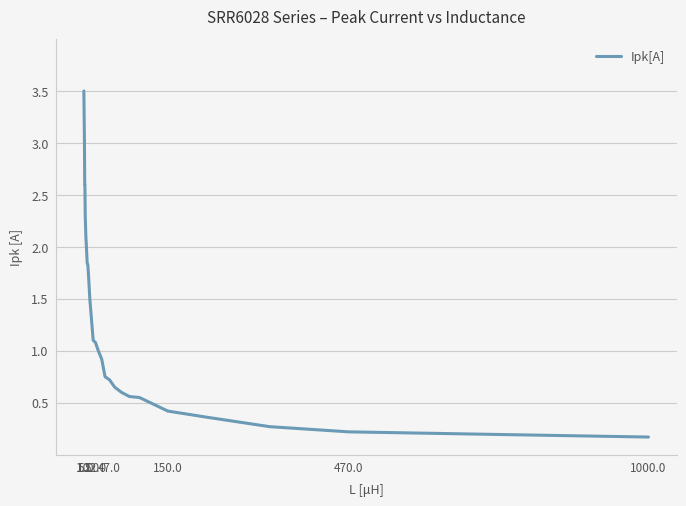

What is the greatest value displayed?

3.5